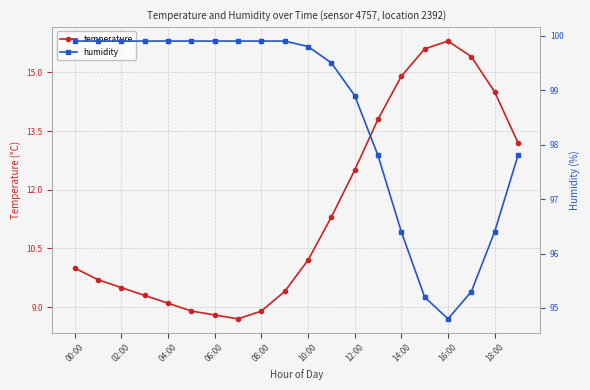

What is the highest value of the temperature series?

15.8